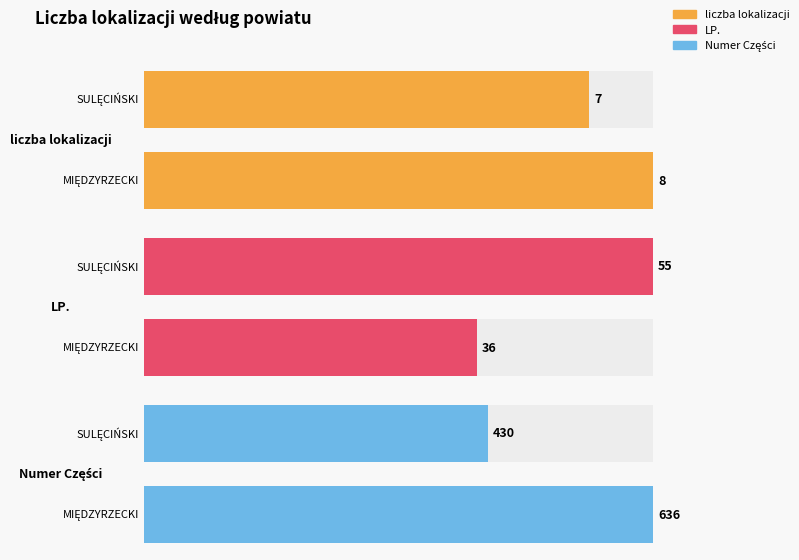

The value of LP. at MIĘDZYRZECKI is 5. True or false?

False